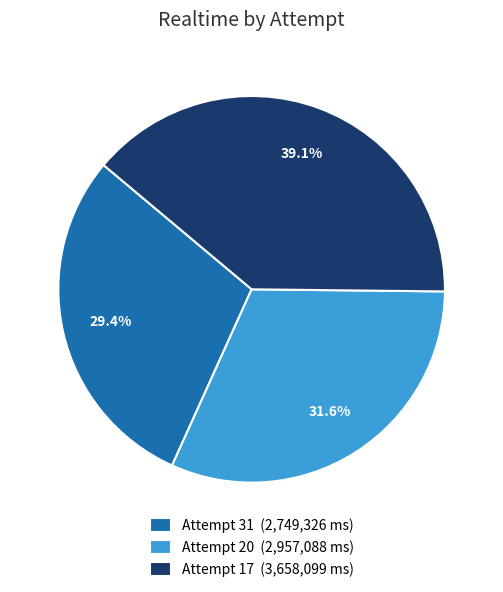

Which slice is the largest?

Attempt 17